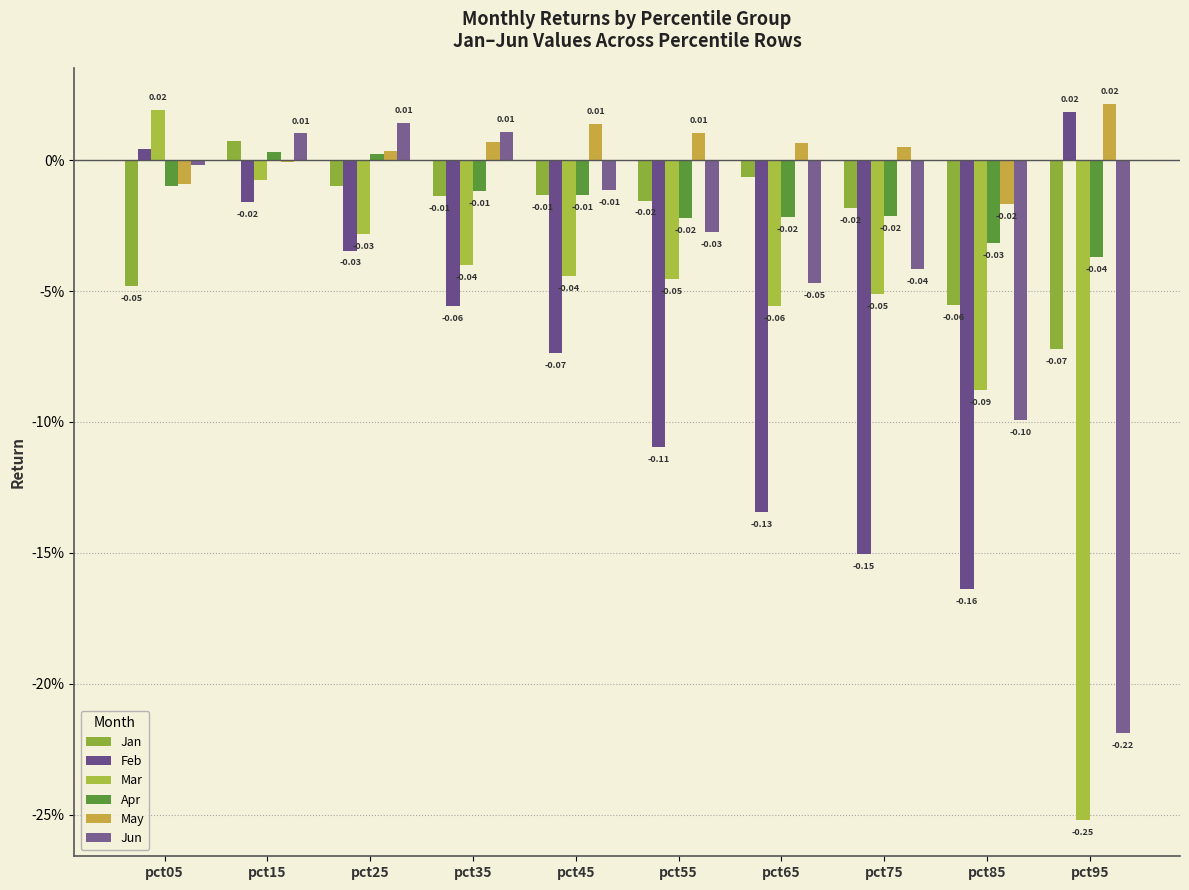

At which category is the sum across all series the highest?

pct15